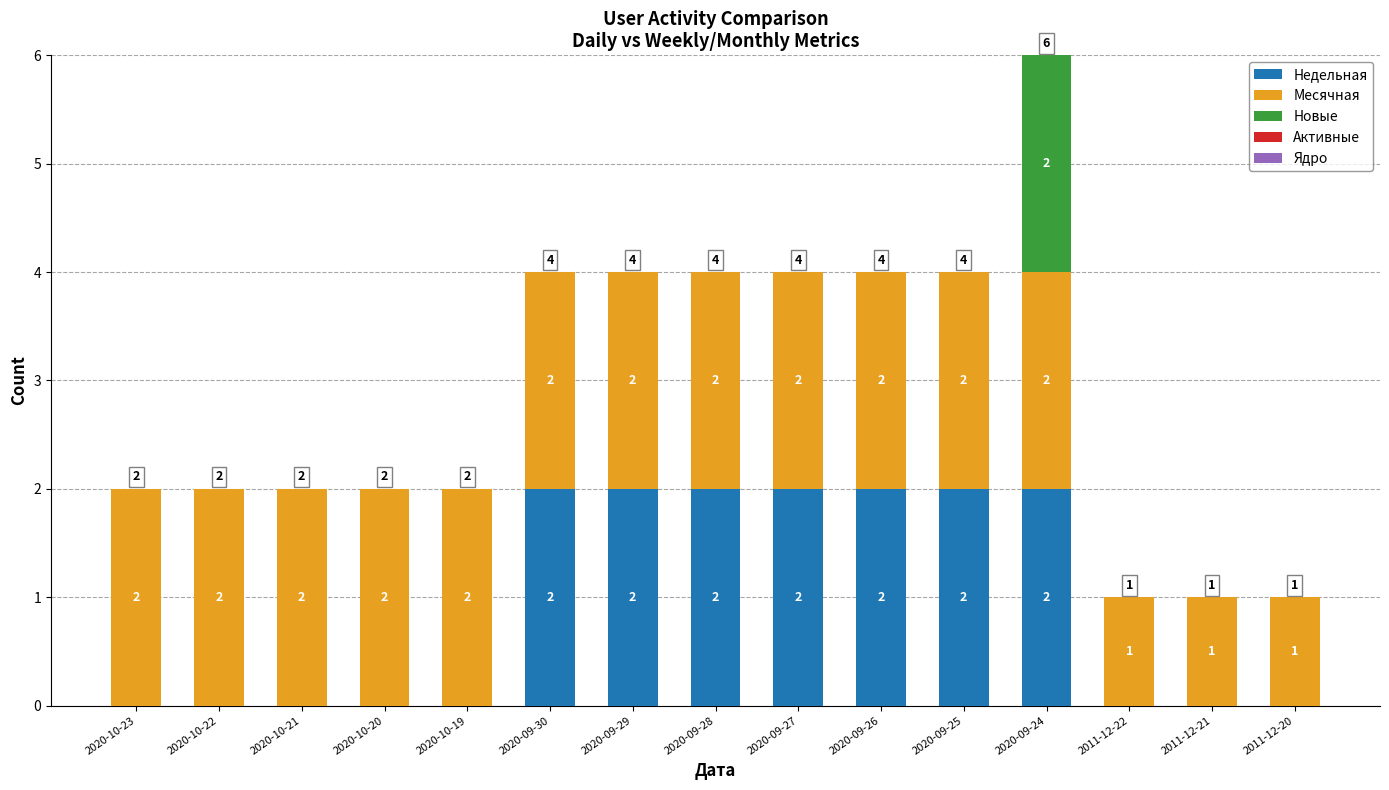

Does the chart contain stacked bars?

Yes